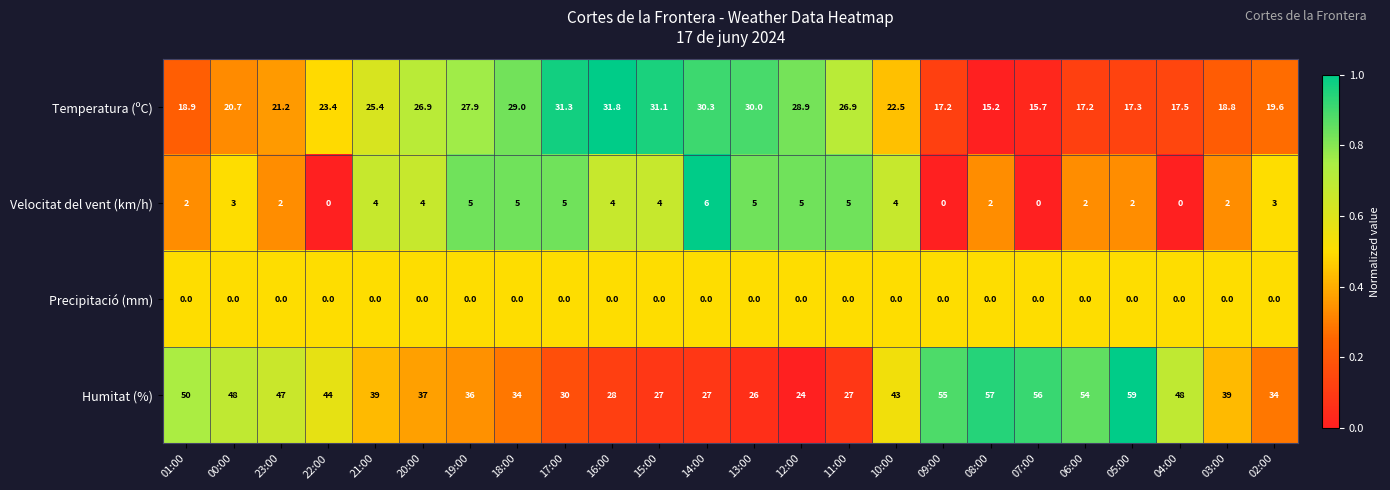

What is the spread (max minus min) of values at 08:00?

57.0